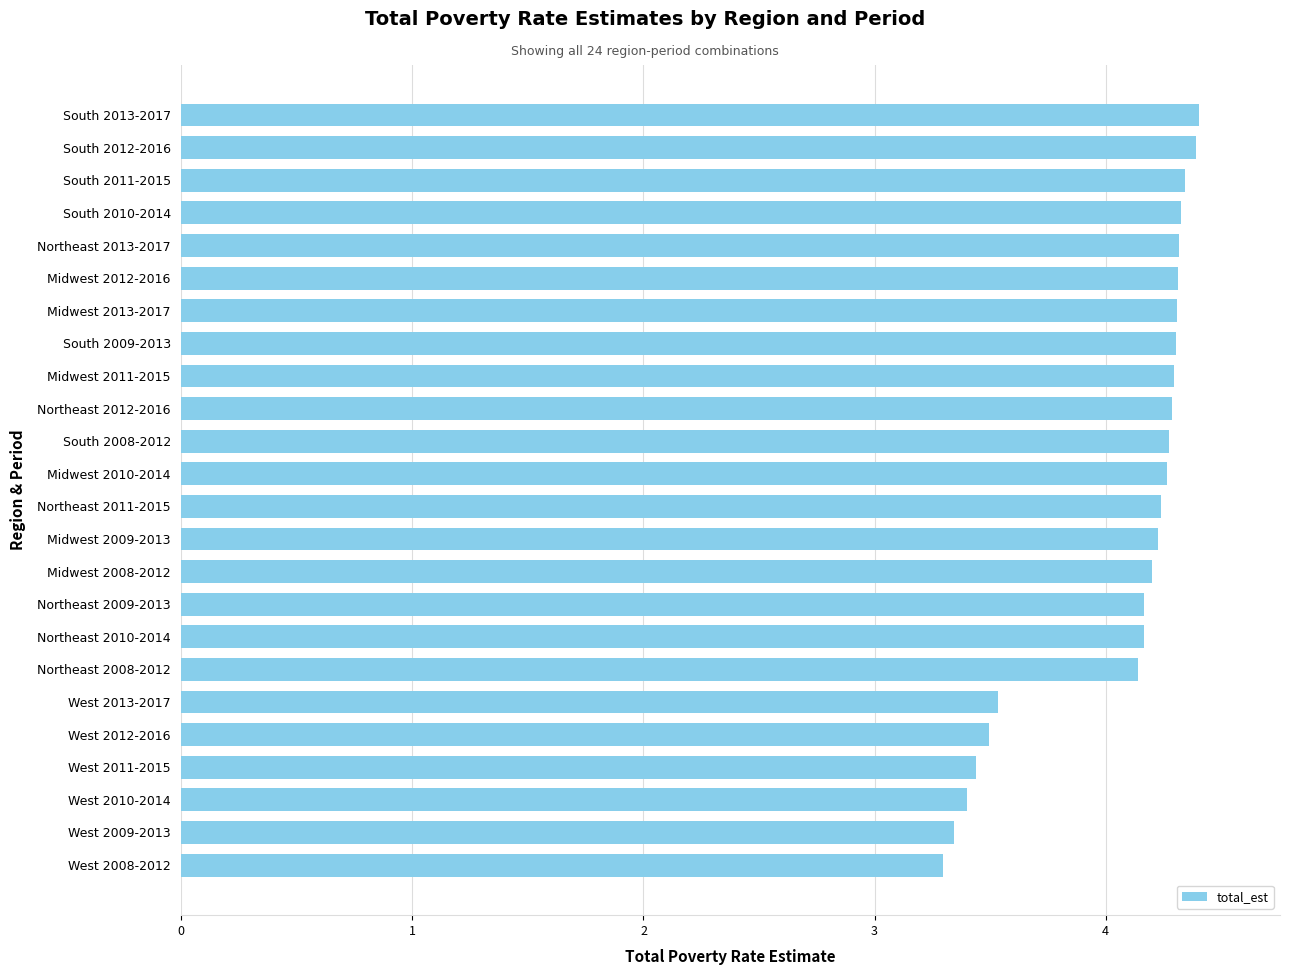

What is the average value?

4.1